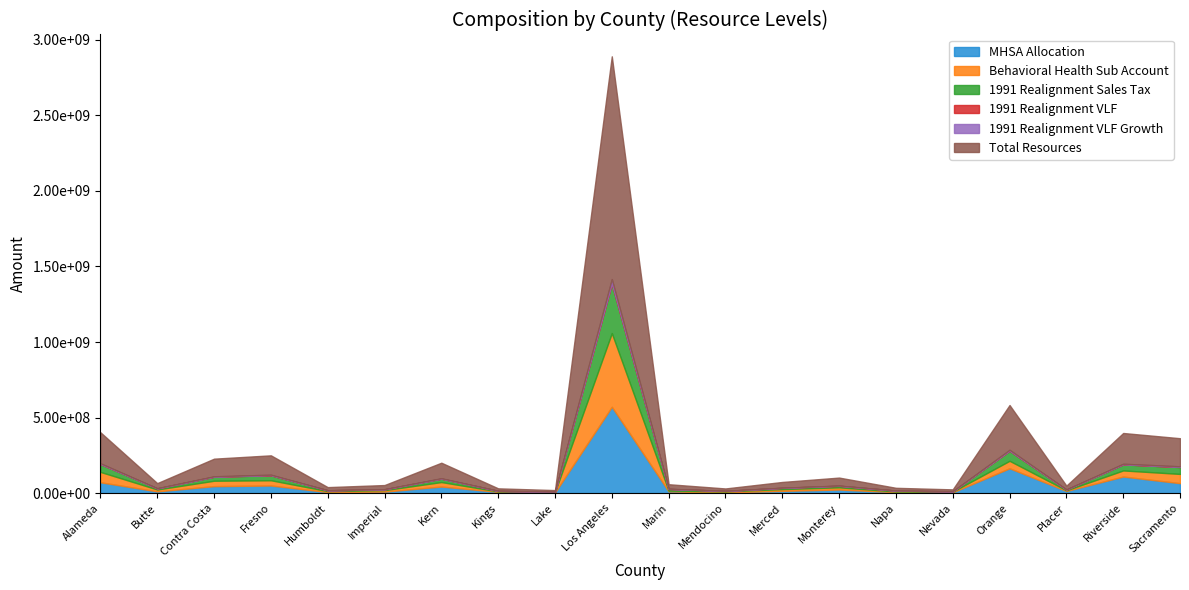

Rank the series by their maximum value, from lowest to highest.

1991 Realignment VLF, 1991 Realignment VLF Growth, 1991 Realignment Sales Tax, Behavioral Health Sub Account, MHSA Allocation, Total Resources